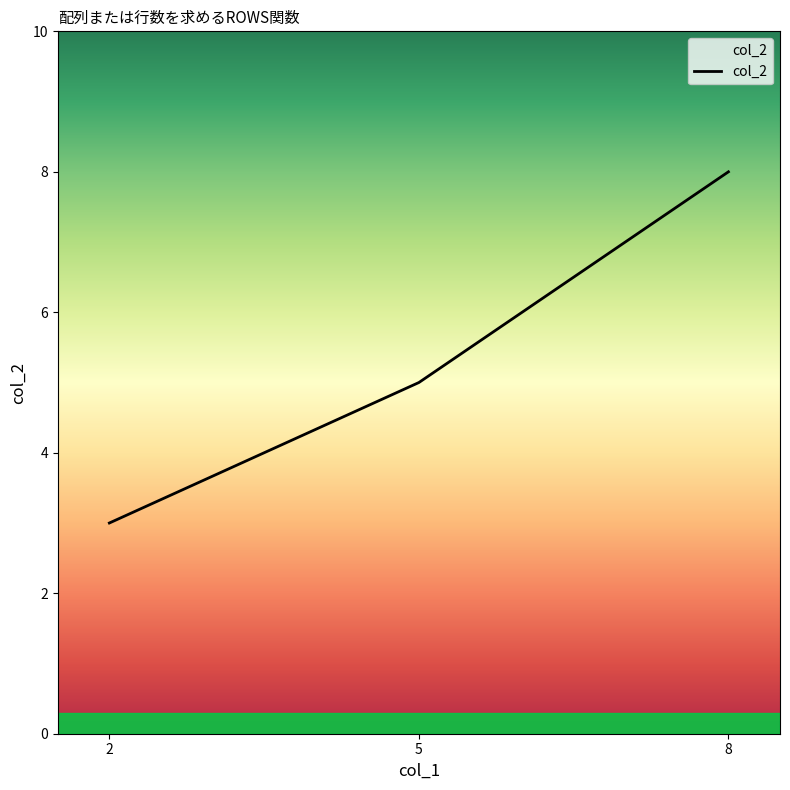

Does the chart display data point markers on the line(s)?

No